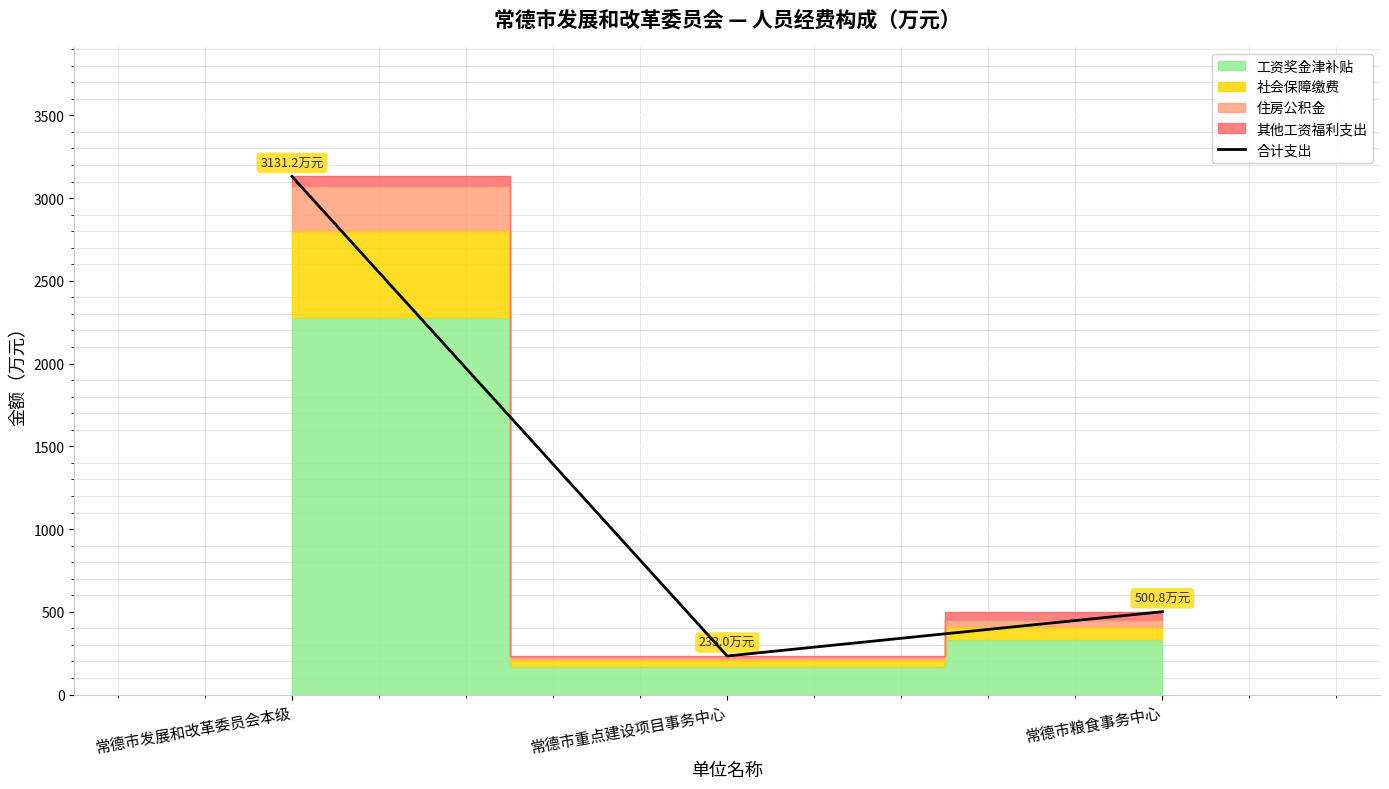

Reading left to right, what are all the values shown in this chart?

常德市发展和改革委员会本级=3131.2	常德市重点建设项目事务中心=233.0	常德市粮食事务中心=500.8